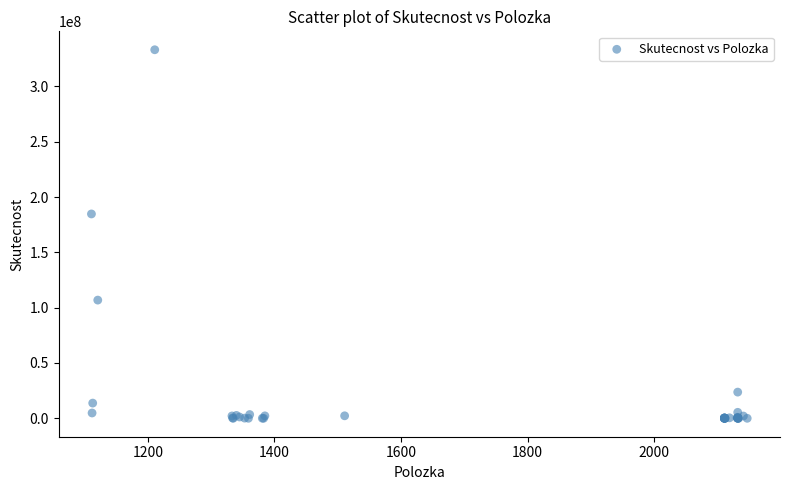

What Y value in the scatter plot is closest to 166601155?

184755757.8